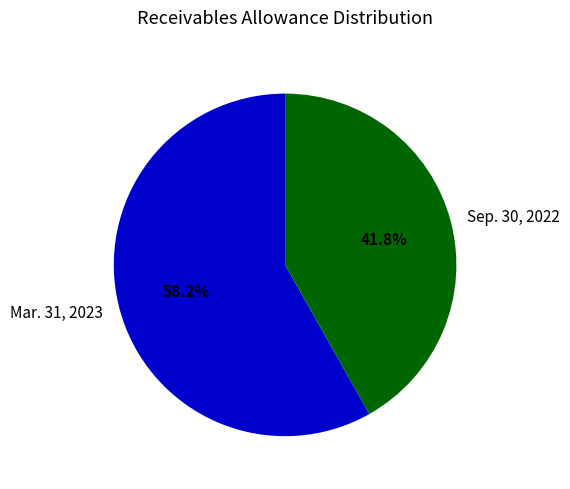

What is the total percentage of Sep. 30, 2022 and Mar. 31, 2023?

100.0%